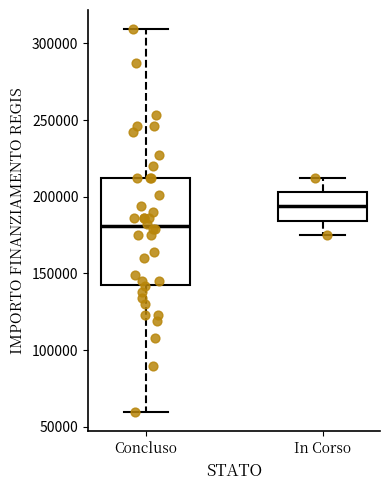

Which box has the lowest median line?

Concluso